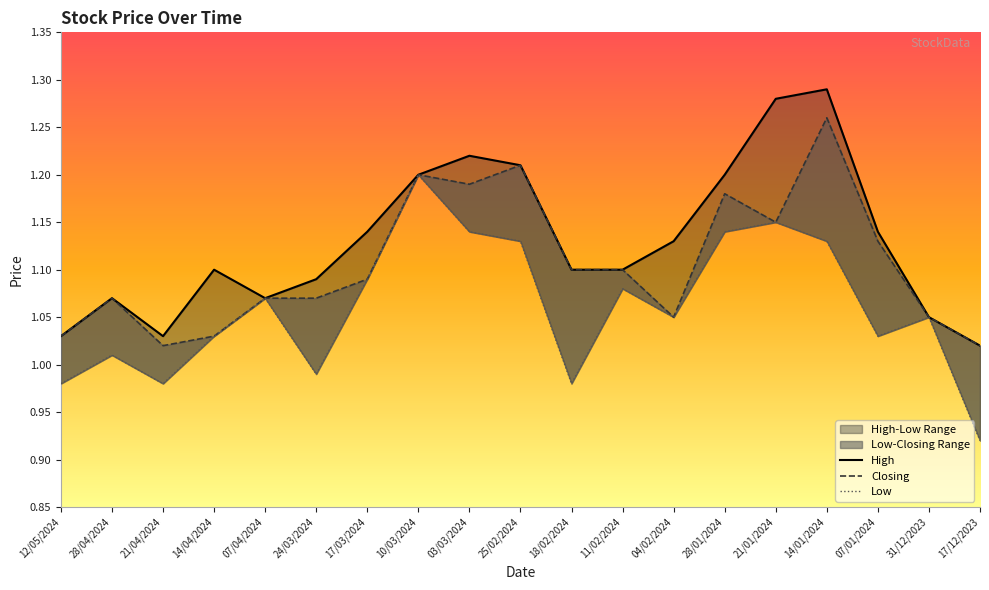

Is this an area chart (filled region under the line)?

No